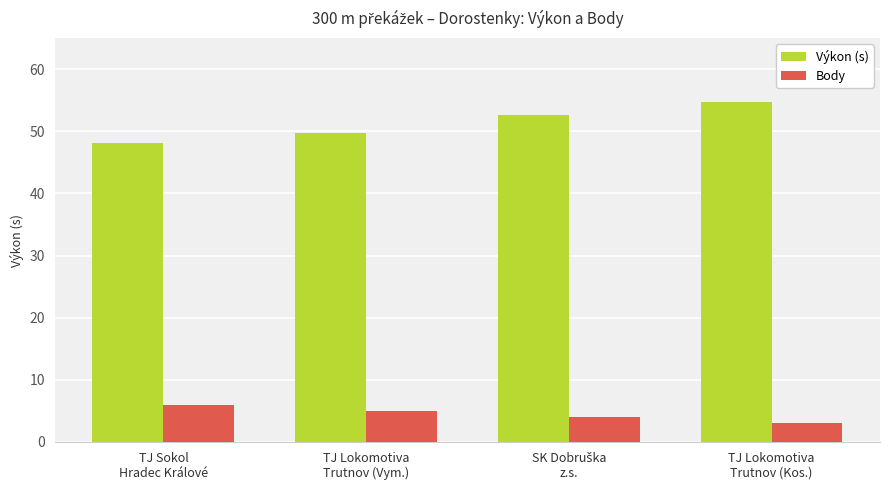

The Výkon (s) series shows 48.0 at TJ Sokol
Hradec Králové. True or false?

True